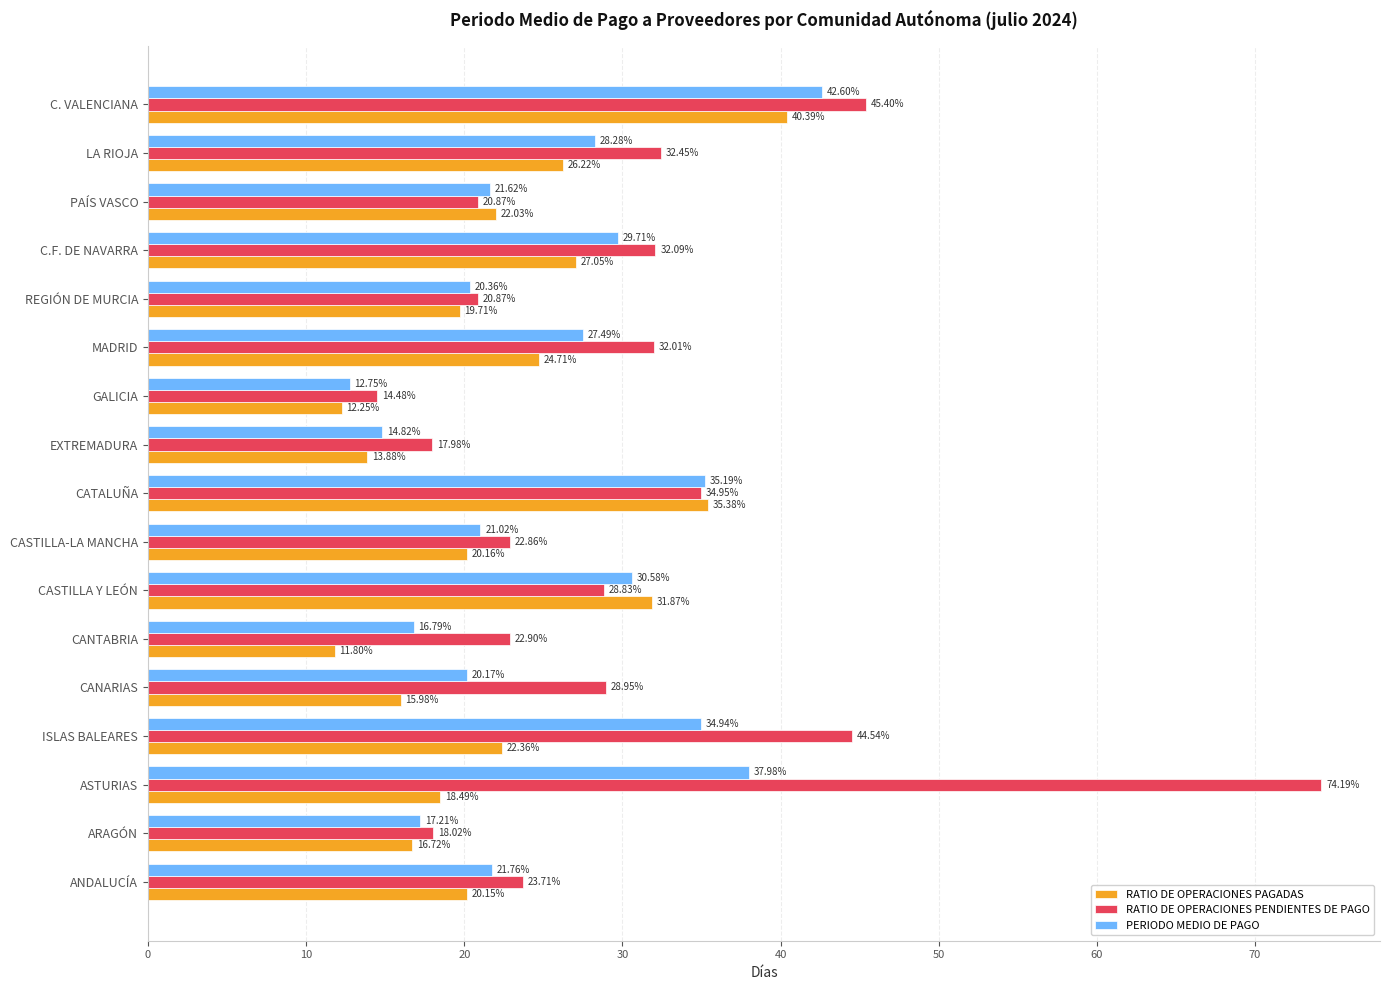

Which series has the largest range (max minus min)?

RATIO DE OPERACIONES PENDIENTES DE PAGO